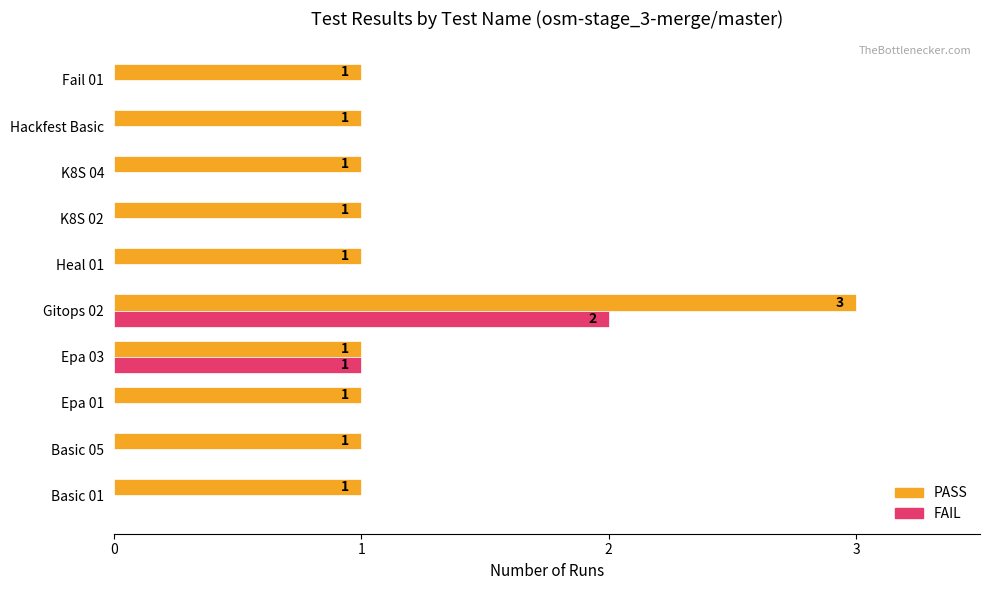

The FAIL series shows -1 at Basic 01. True or false?

False